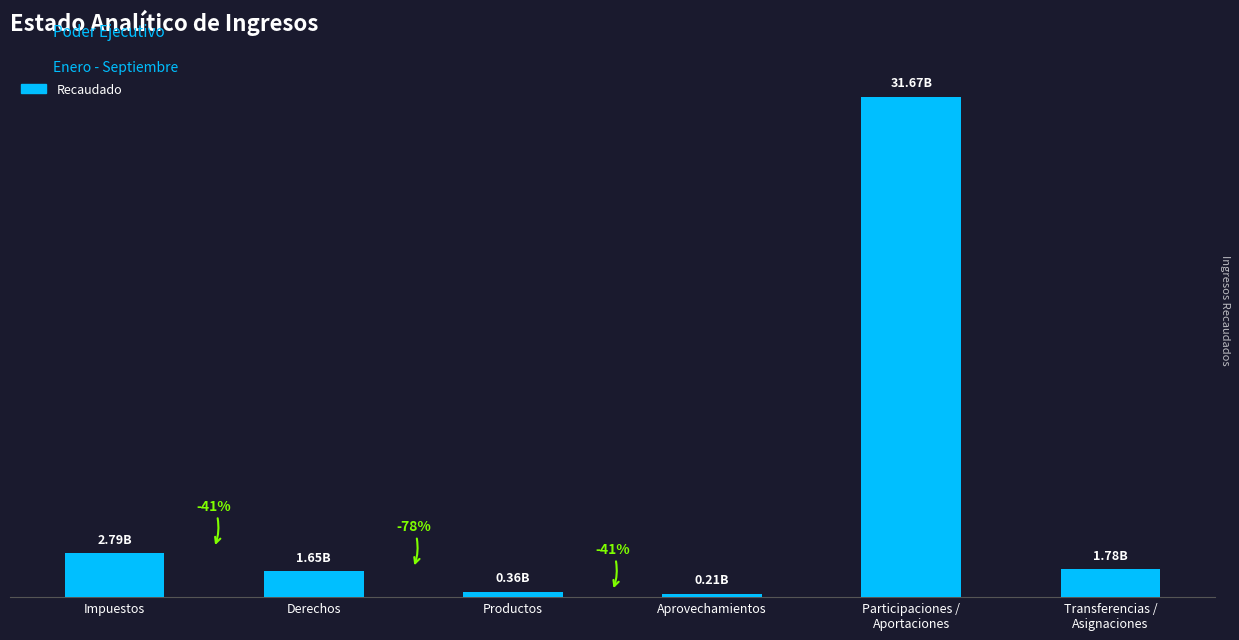

Reading left to right, extract all data points from this chart.

Impuestos=2791520738.3	Derechos=1645419811.6	Productos=355136942.8	Aprovechamientos=210837098.7	Participaciones /
Aportaciones=31671066066.1	Transferencias /
Asignaciones=1776041000.0